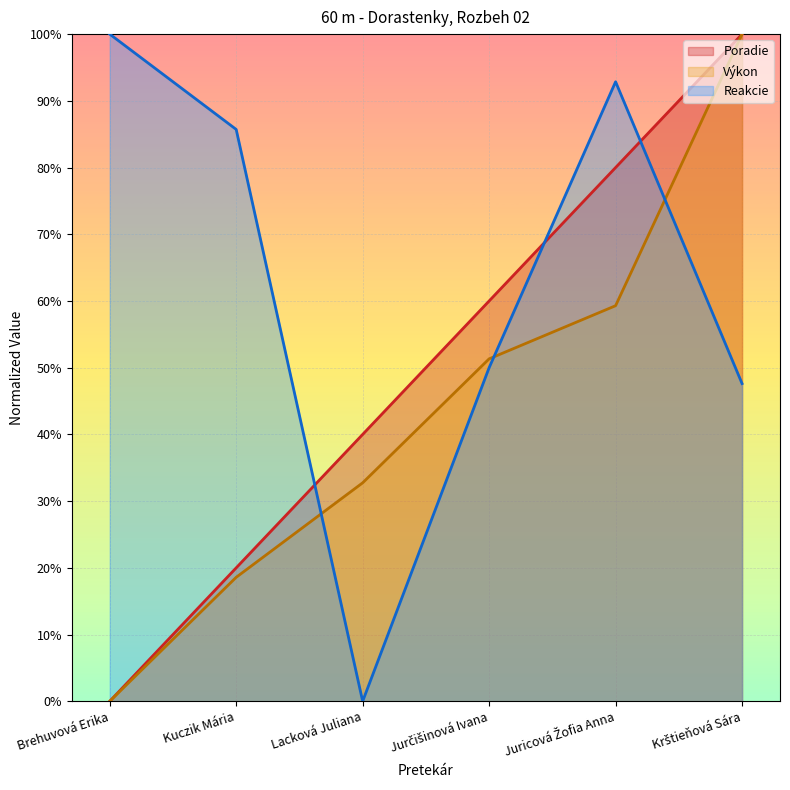

List the series in order of their peak value, highest first.

Poradie, Výkon, Reakcie